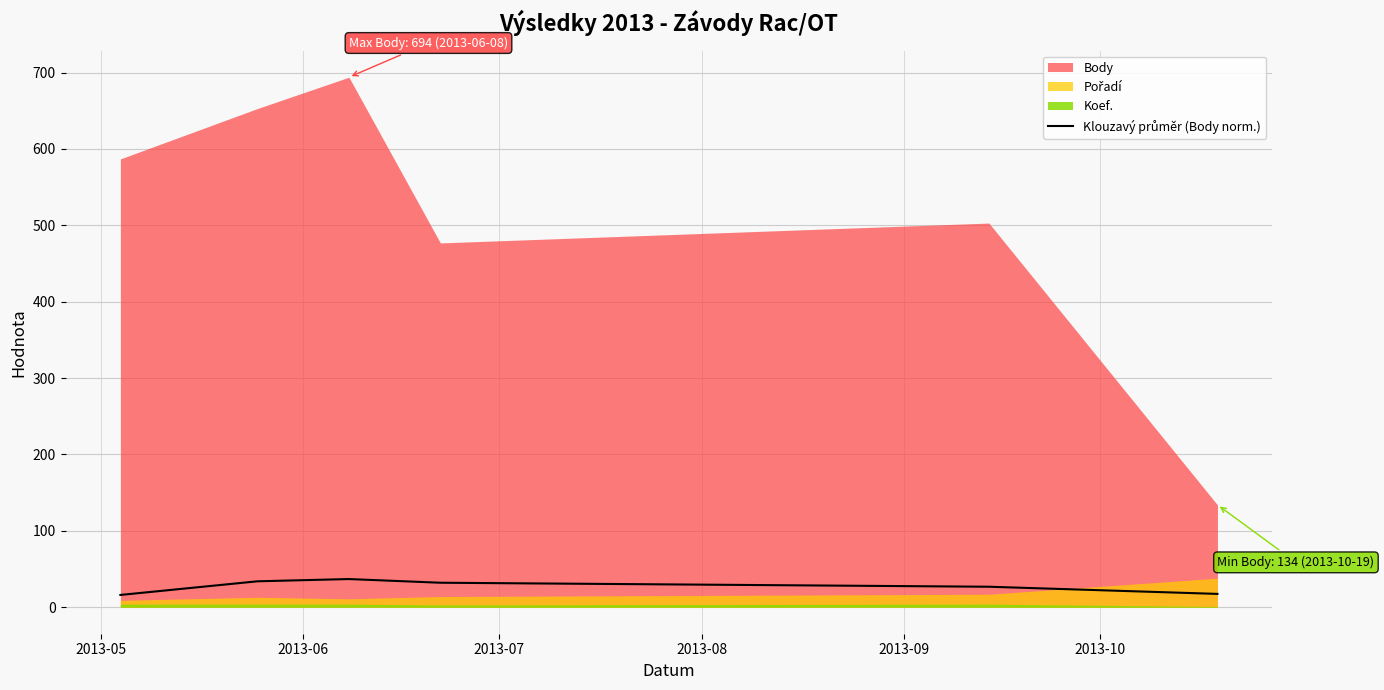

Which label corresponds to the smallest value in the chart?

2013-05